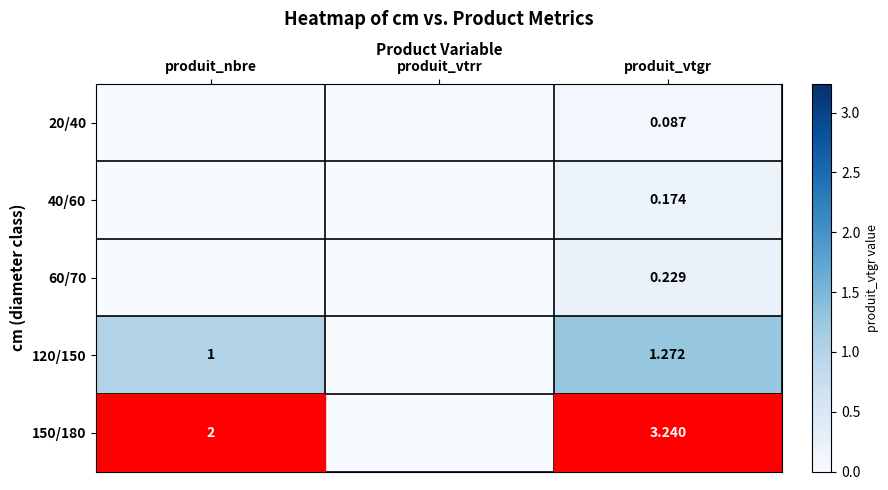

Is it true that 120/150 equals 0.0 at produit_vtrr?

True